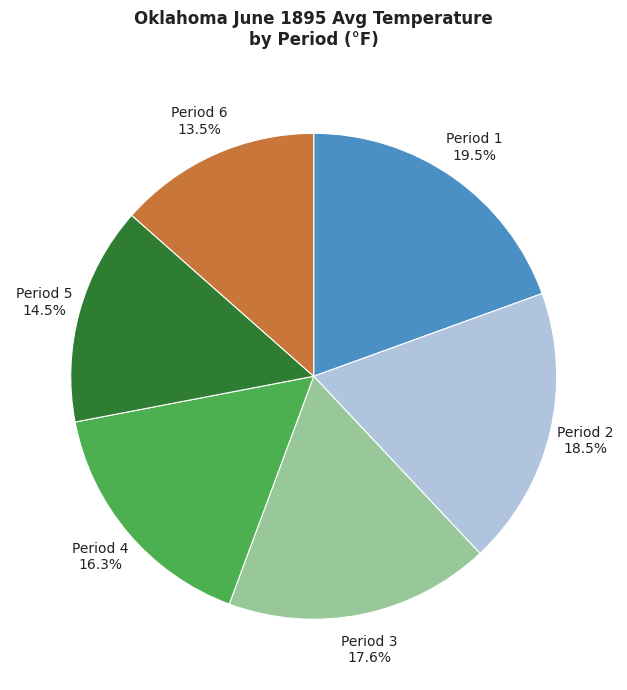

Does Period 3 represent more than half of the total?

No